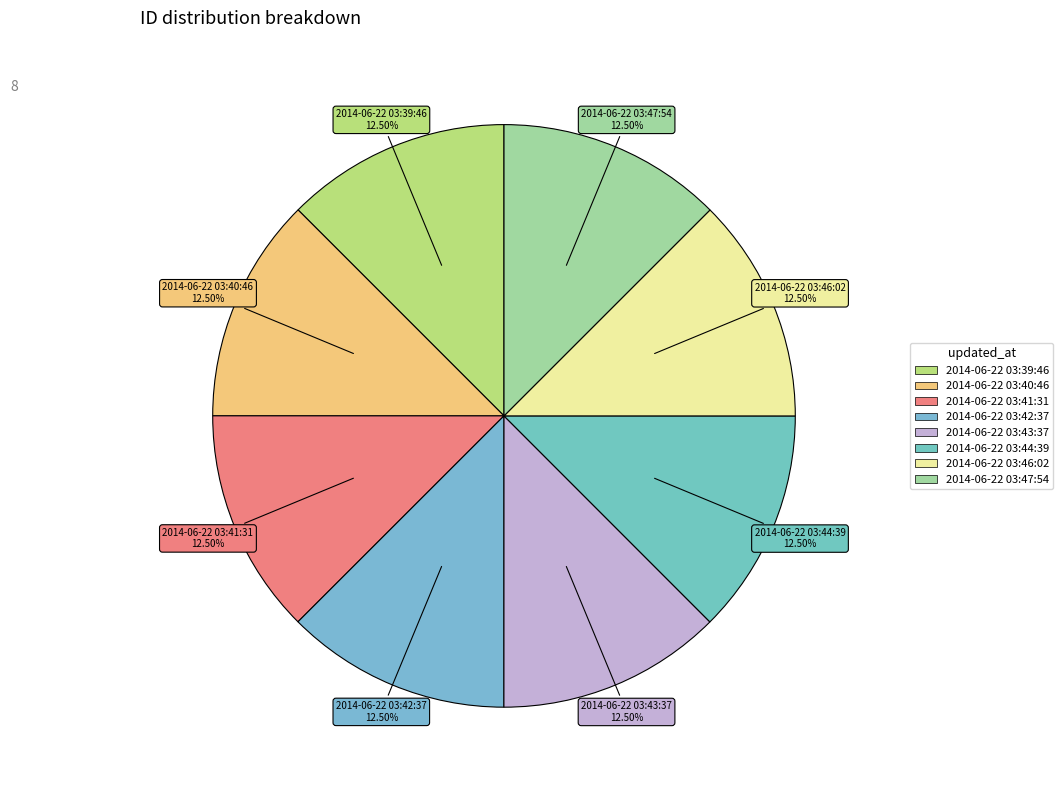

What is the ratio of the value at 2014-06-22 03:39:46 to the value at 2014-06-22 03:47:54?

1.0